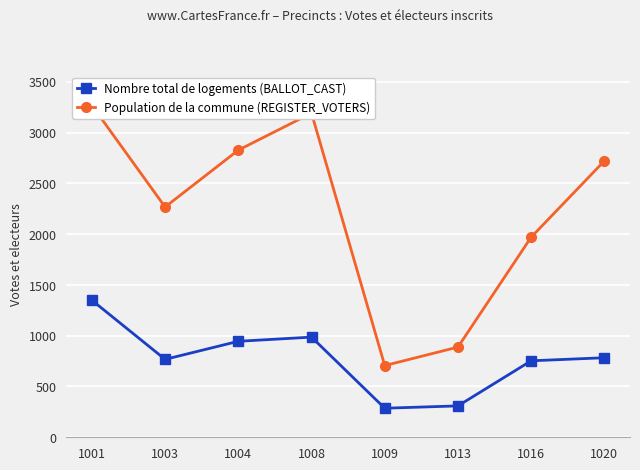

What is the difference between the second highest and second lowest values in the Population de la commune (REGISTER_VOTERS) series?

2303